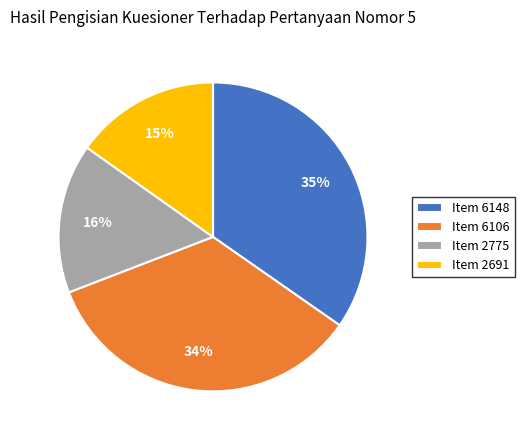

How many slices are in this pie chart?

4